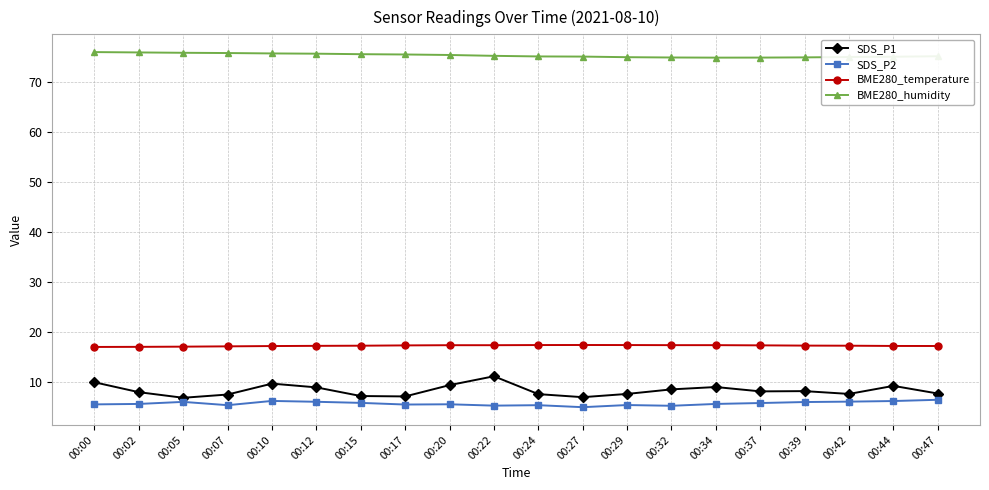

Count the number of categories in the chart.

20